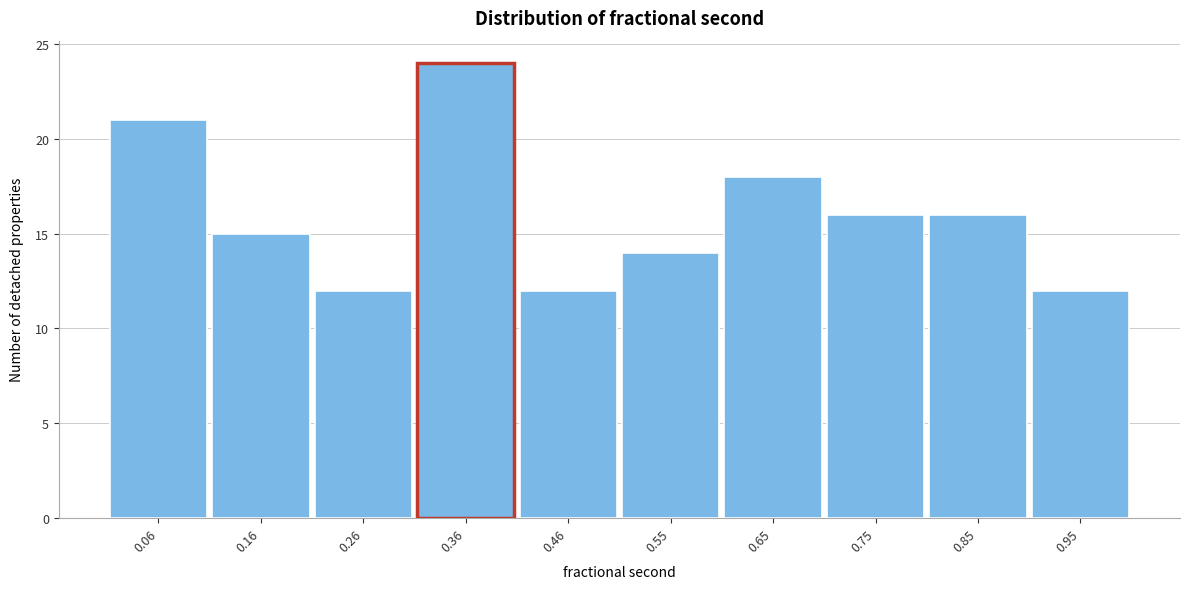

Which range on the x-axis has the tallest bar?

0.31 to 0.41